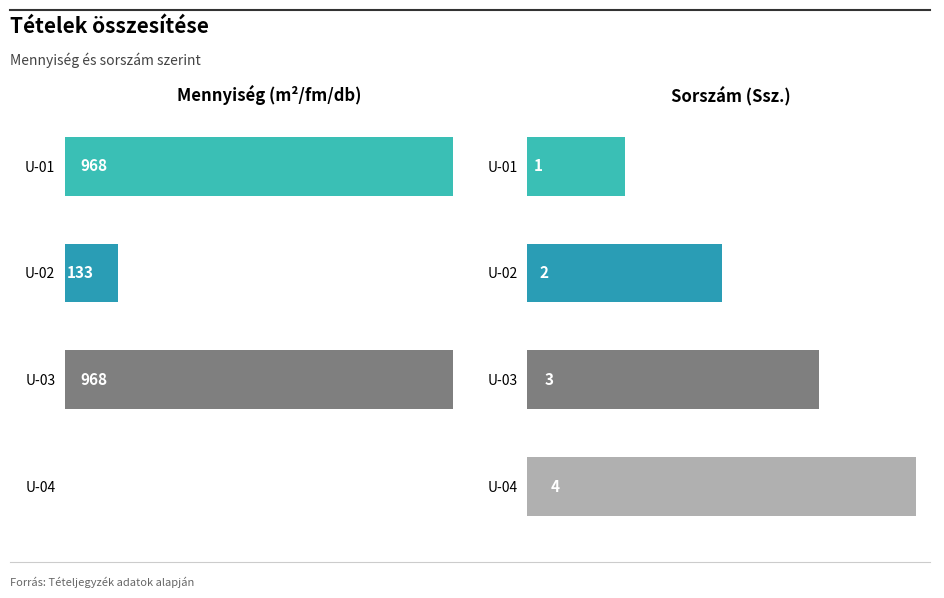

True or false: Ssz. has a value of 2 at U-03.

False